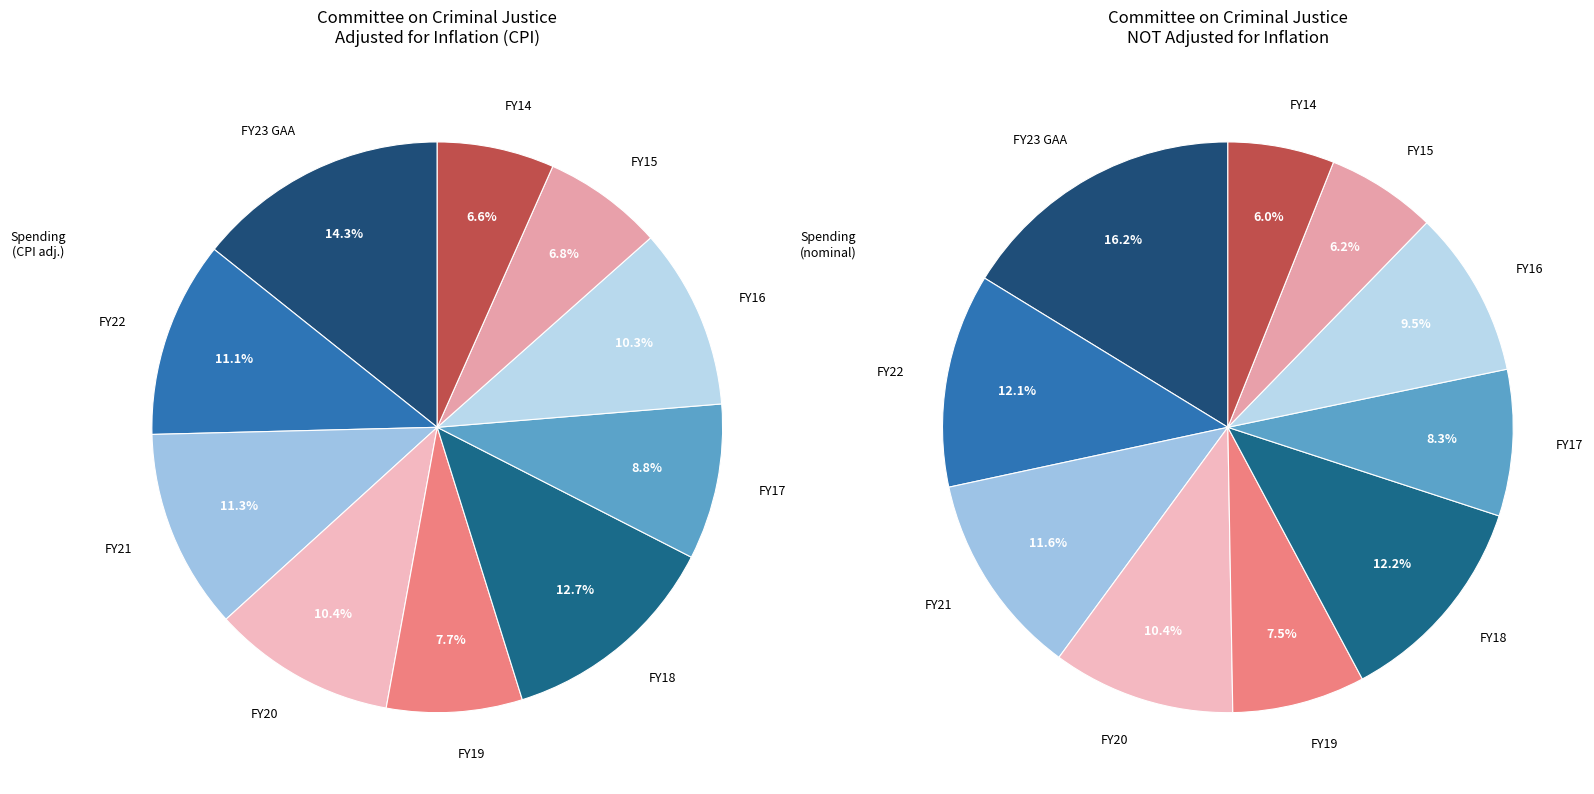

How many segments does this pie chart have?

10